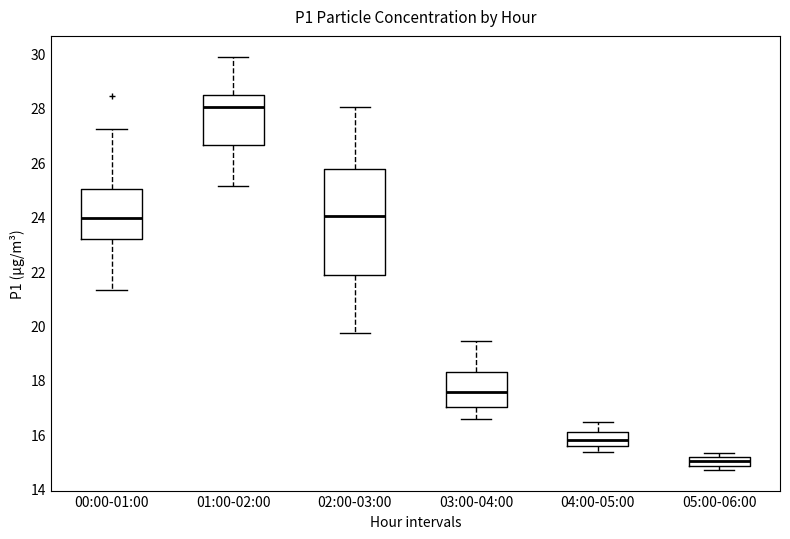

Where does the lower whisker of the box for 03:00-04:00 end on the y-axis? The values are not printed on the chart, so give them approximately, as read against the axis.

16.6